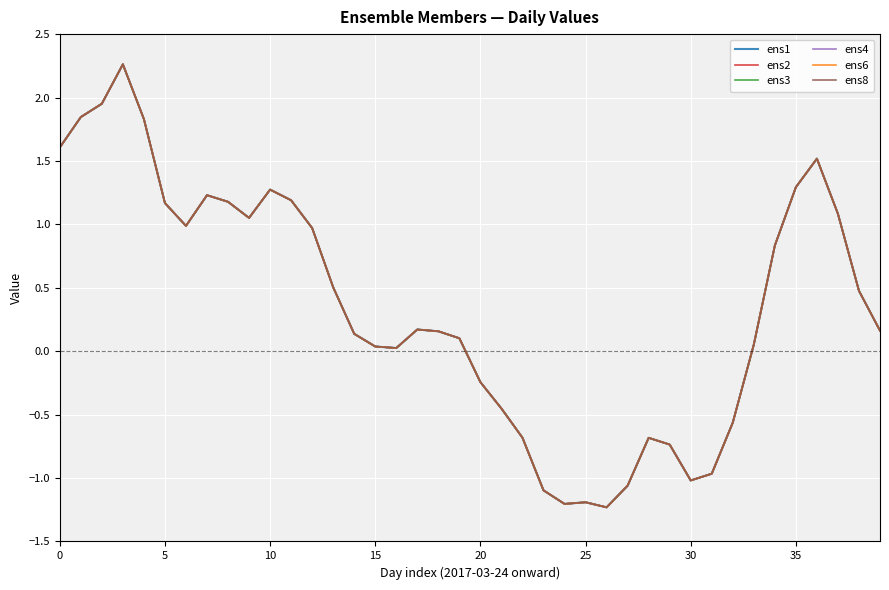

Is this an area chart (filled region under the line)?

No